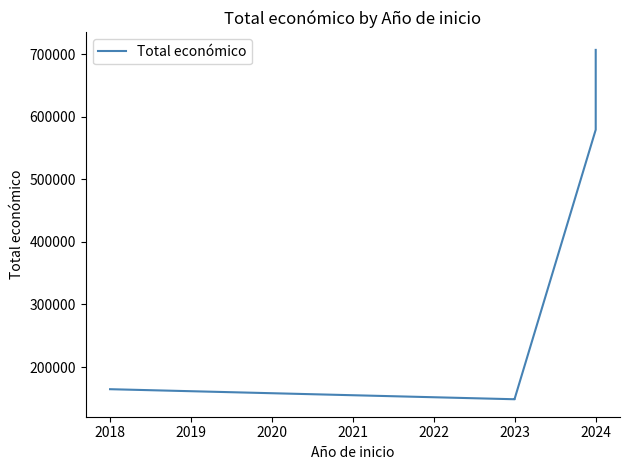

Which has a higher value, 2024 or 2018?

2024